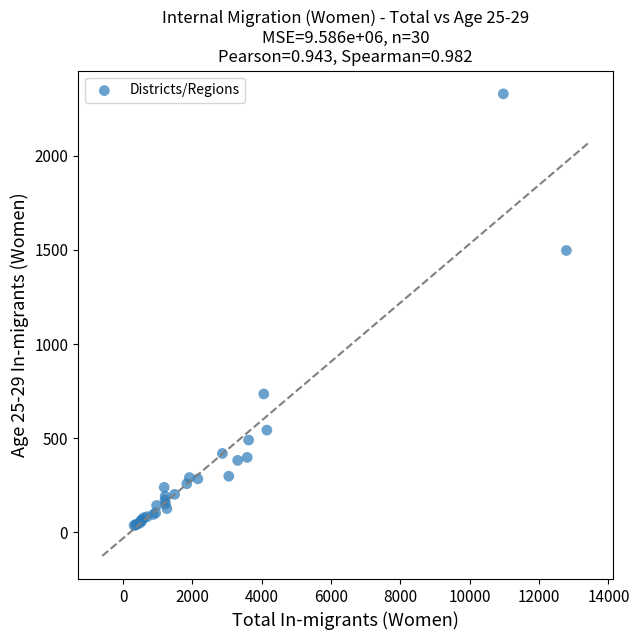

What Y value in the scatter plot is closest to 1183?

1497